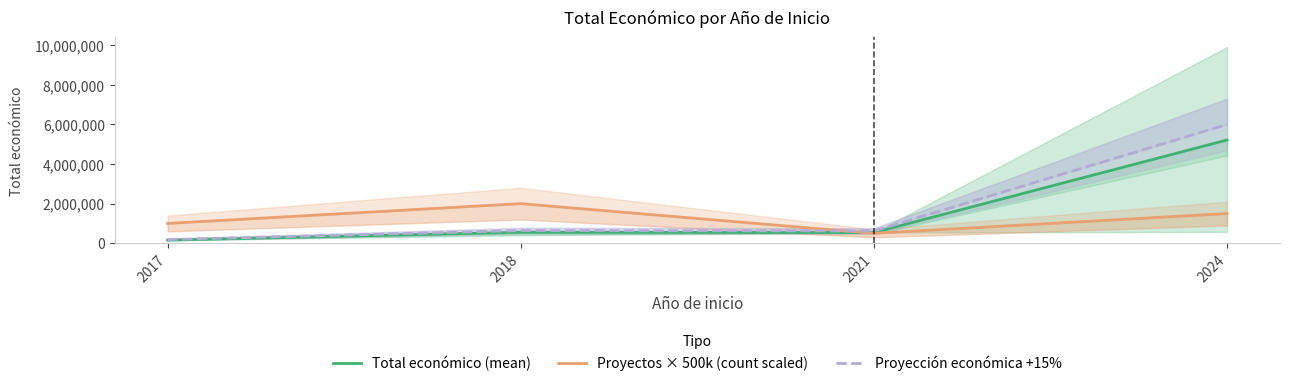

Which series has the largest range (max minus min)?

Proyección económica +15%